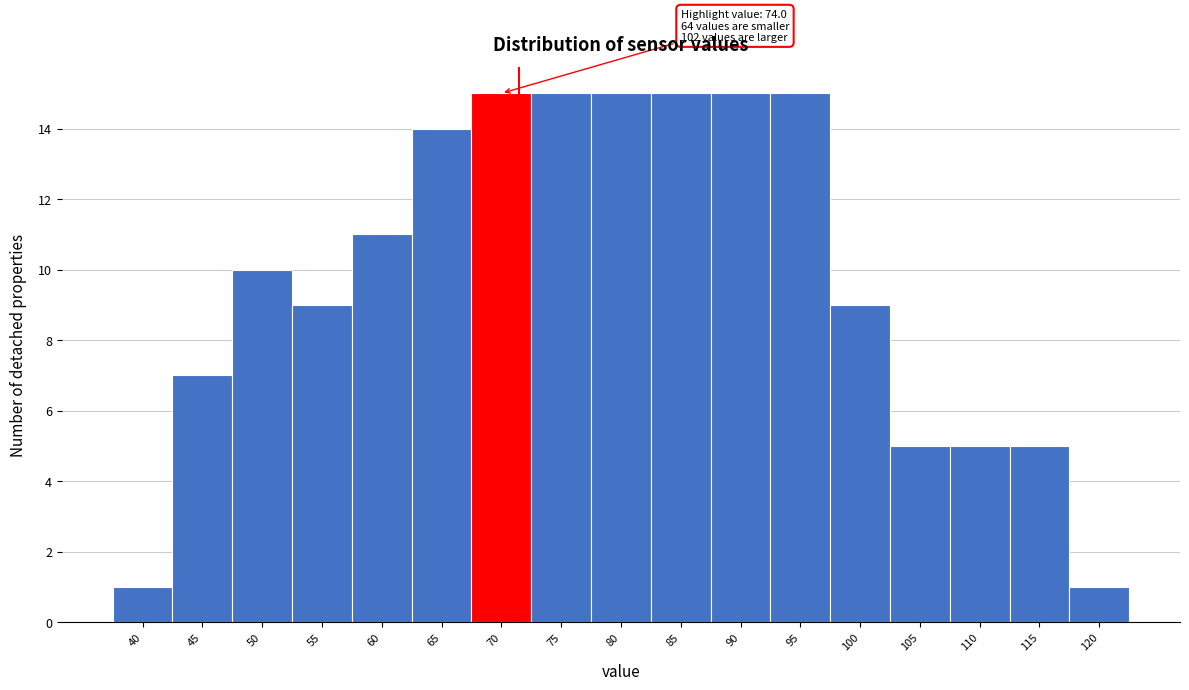

Reading left to right, extract all data points from this chart.

1	7	10	9	11	14	15	15	15	15	15	15	9	5	5	5	1